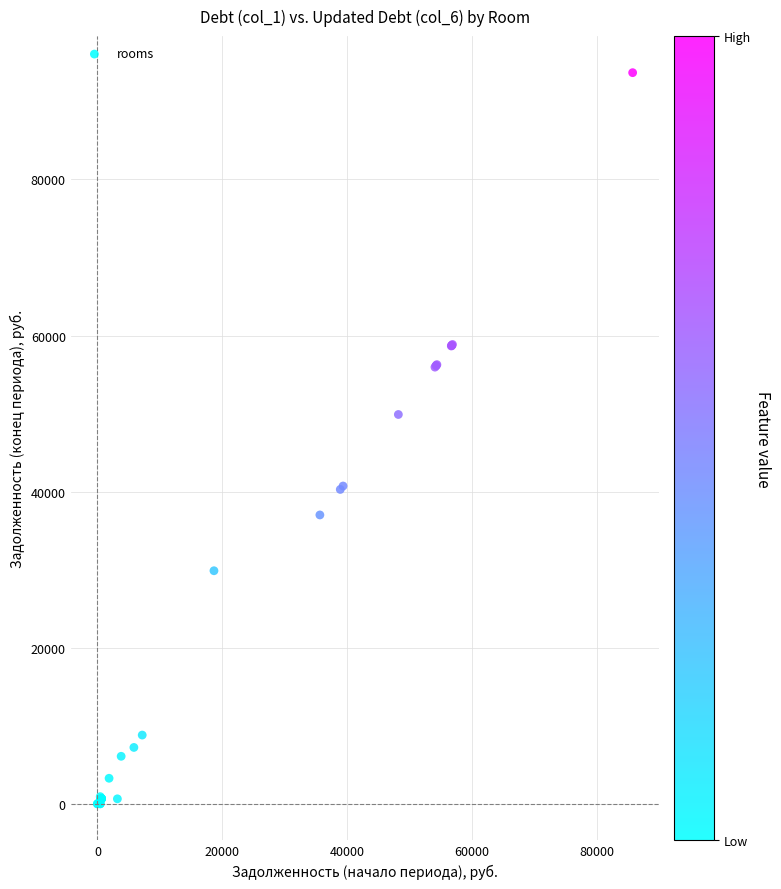

What Y value in the scatter plot is closest to 46842?

49886.5